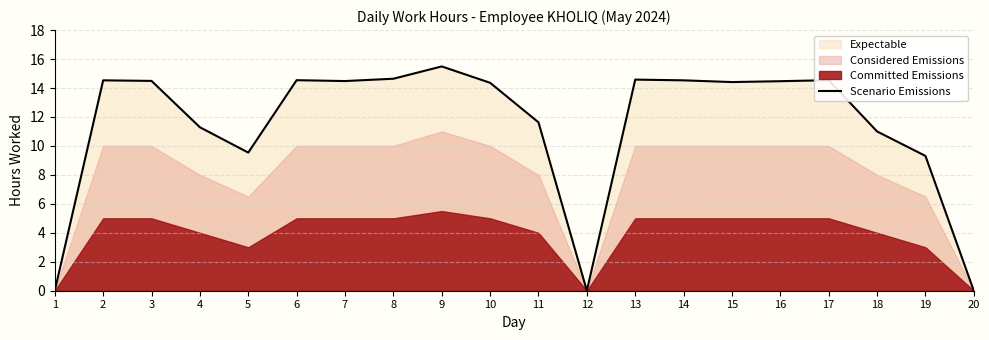

What is the difference between the values at 6 and 12?

14.5